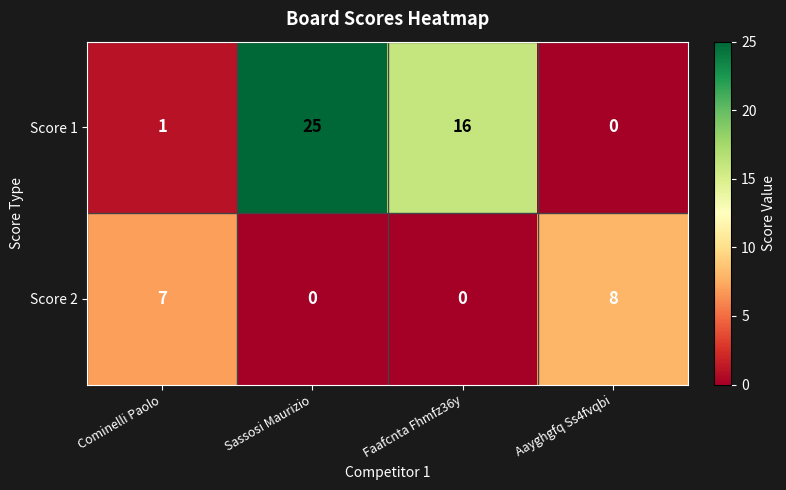

Rank the series by their average value, from highest to lowest.

Score 1, Score 2